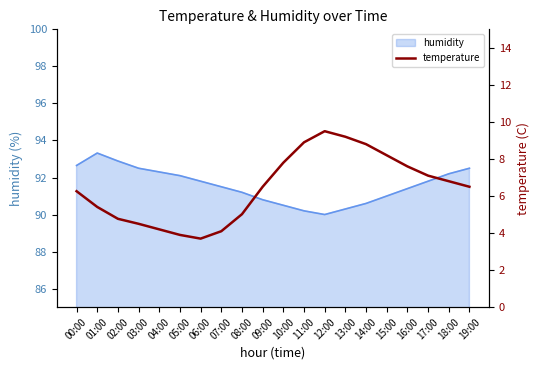

True or false: humidity has a value of 91.8 at 17:00.

True